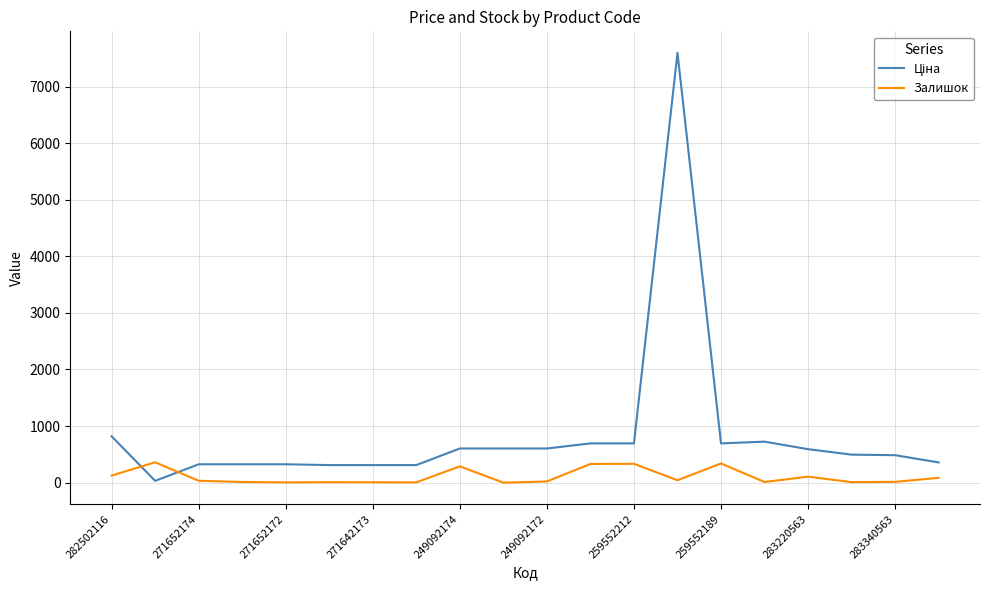

What is the difference between the maximum and minimum values in the Залишок series?

360.0